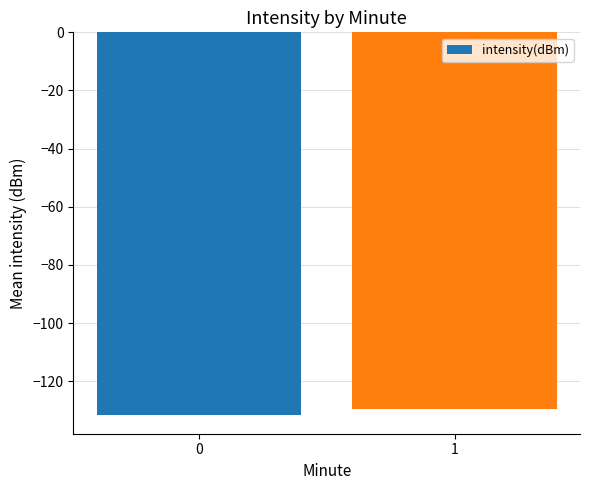

What is the value of the 1st bar from the left?

-131.4